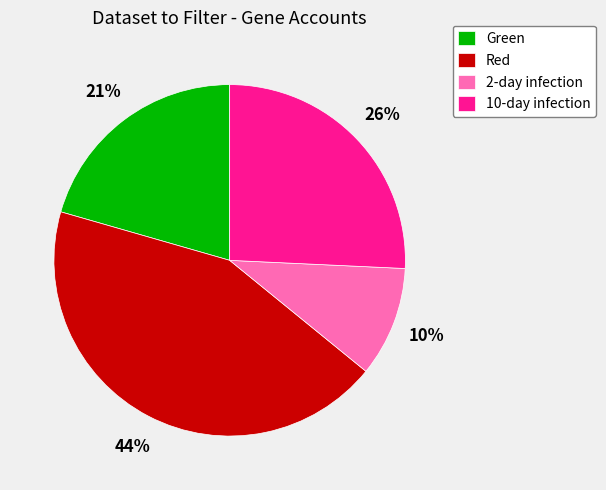

Count the number of slices in the pie.

4